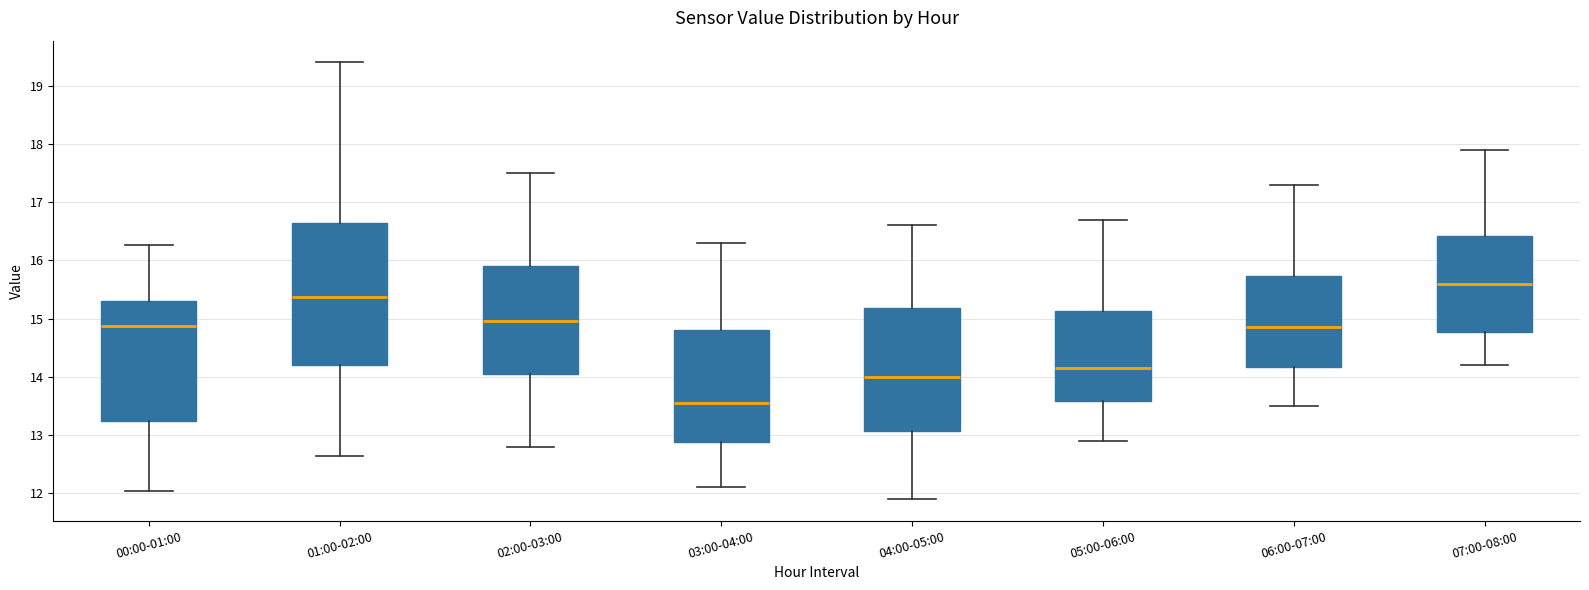

Reading left to right, read every box against the y-axis: the position of its median line, the range the box covers, and the ends of its whiskers. The values are not printed on the chart, so give them approximately, as read against the axis.

00:00-01:00: median 14.9, box 13.2 to 15.3, whiskers 12.0 to 16.3
01:00-02:00: median 15.4, box 14.2 to 16.6, whiskers 12.6 to 19.4
02:00-03:00: median 15.0, box 14.1 to 15.9, whiskers 12.8 to 17.5
03:00-04:00: median 13.6, box 12.9 to 14.8, whiskers 12.1 to 16.3
04:00-05:00: median 14.0, box 13.1 to 15.2, whiskers 11.9 to 16.6
05:00-06:00: median 14.2, box 13.6 to 15.1, whiskers 12.9 to 16.7
06:00-07:00: median 14.9, box 14.2 to 15.7, whiskers 13.5 to 17.3
07:00-08:00: median 15.6, box 14.8 to 16.4, whiskers 14.2 to 17.9